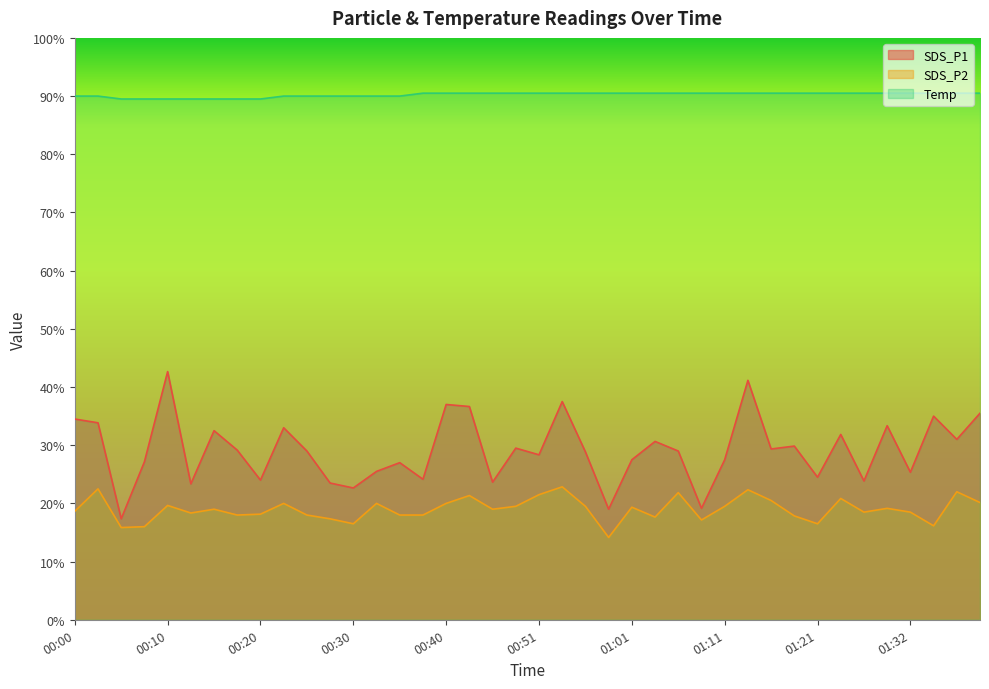

Read the Temp value at 01:11.

18.1